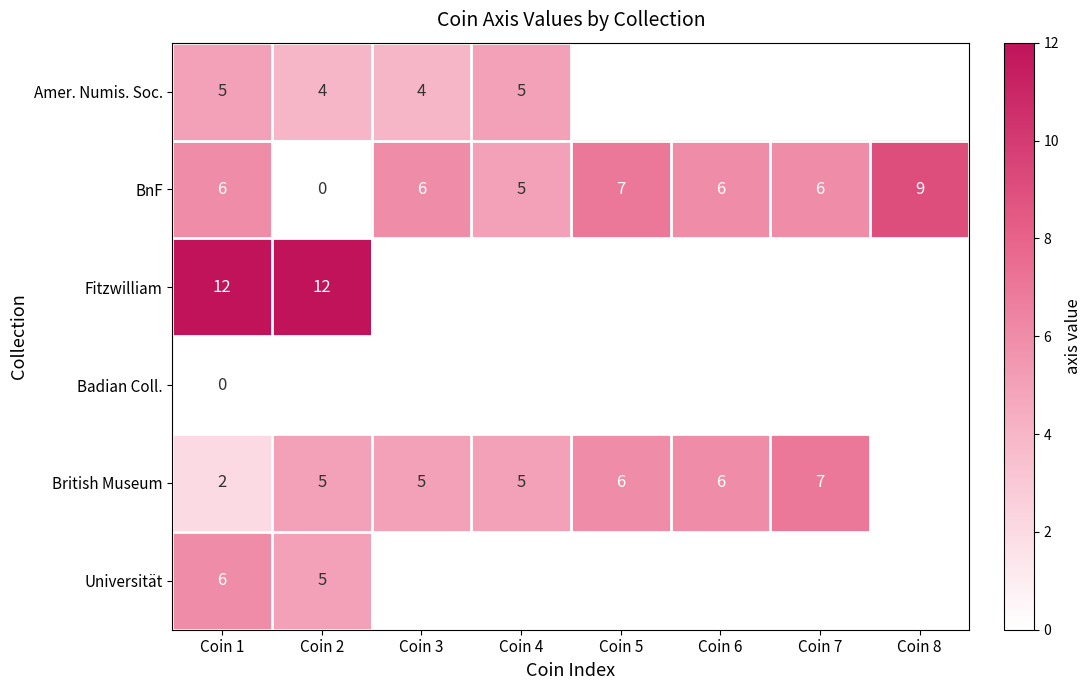

The BnF series shows 5 at Coin 4. True or false?

True